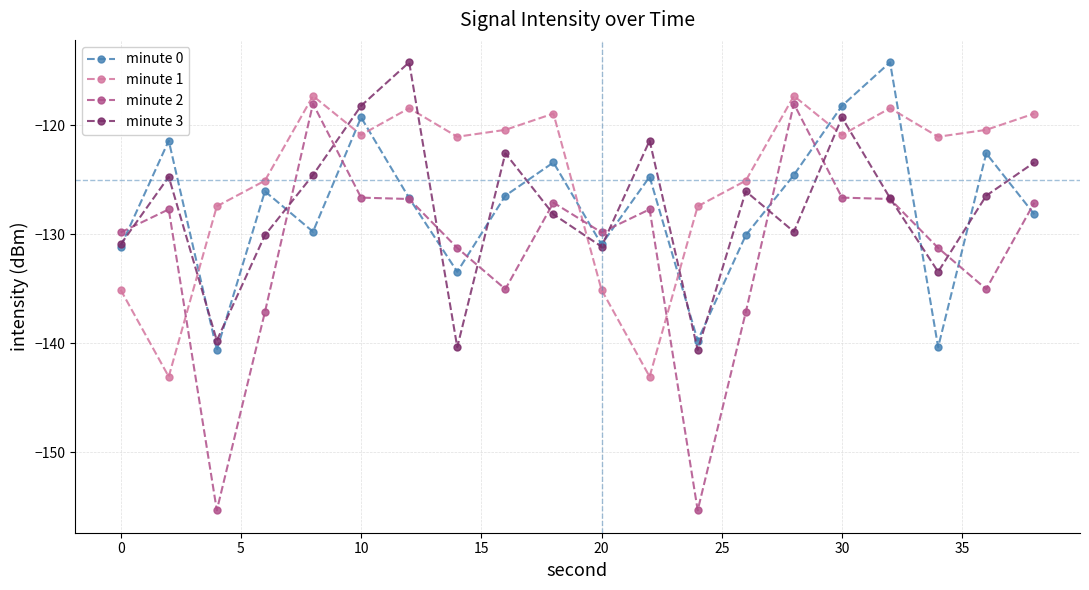

True or false: minute 2 and minute 1 intersect in this chart.

True